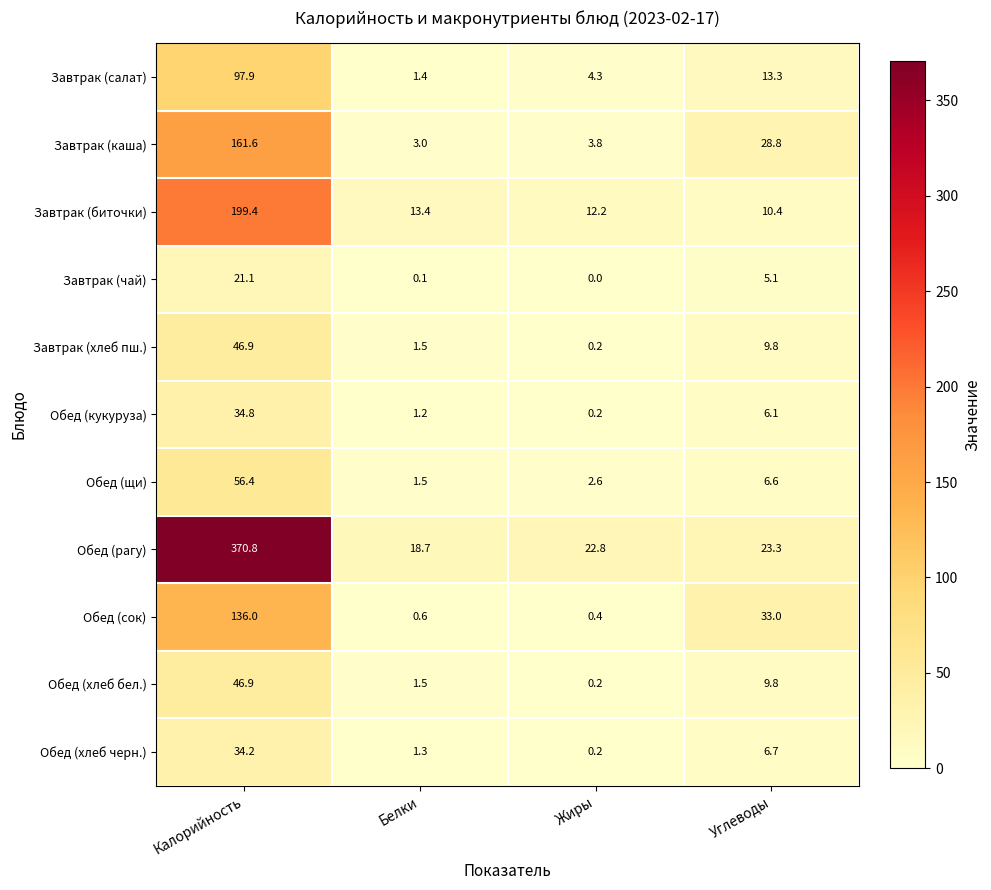

What is the difference between the second highest and minimum values in the Завтрак (хлеб пш.) series?

9.6